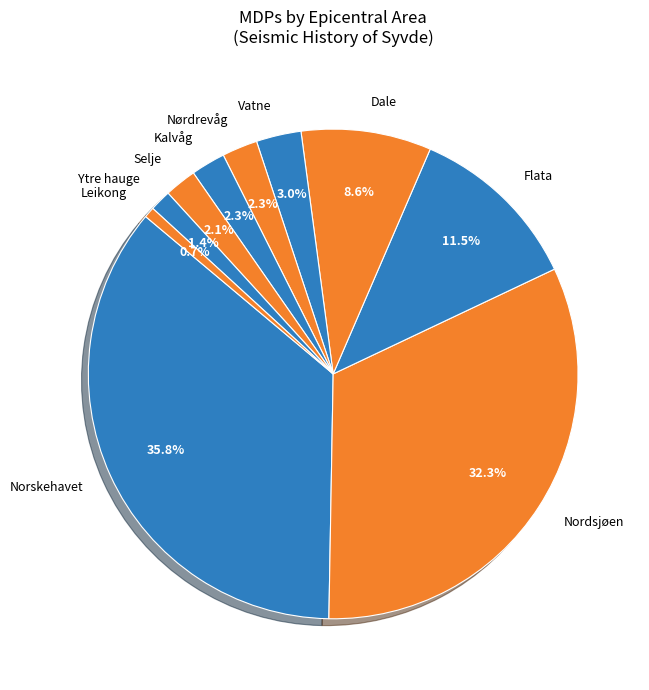

Does Dale account for over 50% of the chart?

No